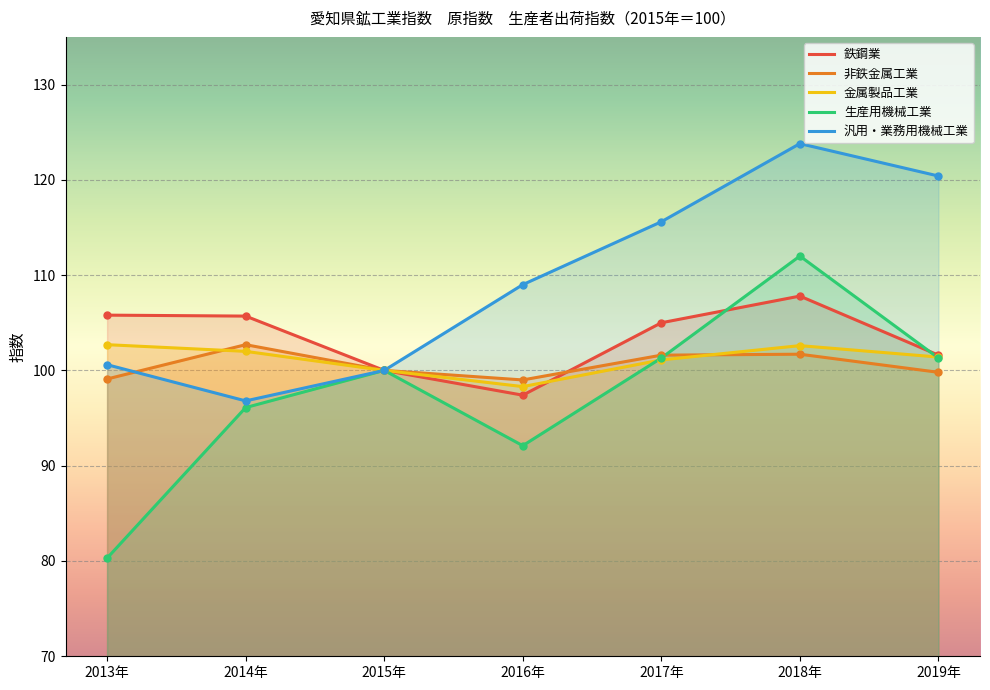

True or false: 汎用・業務用機械工業 has more than 1 interior local peaks.

False